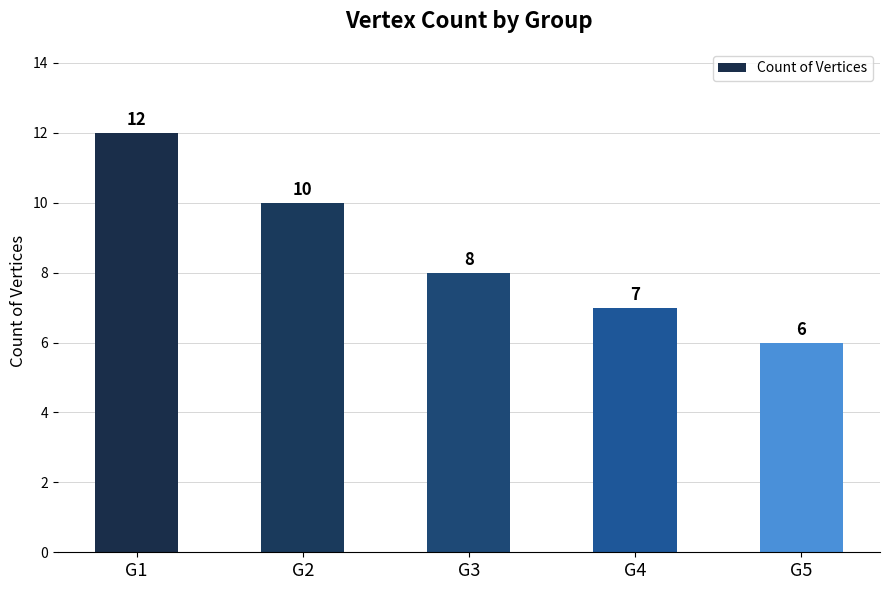

Reading left to right, extract all data points from this chart.

12	10	8	7	6